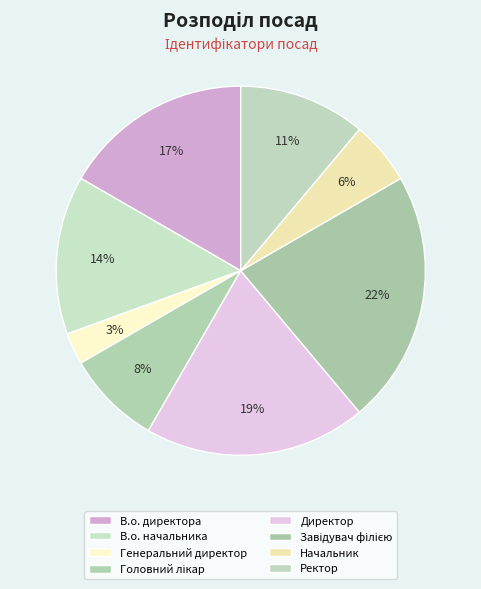

Does Начальник account for over 50% of the chart?

No